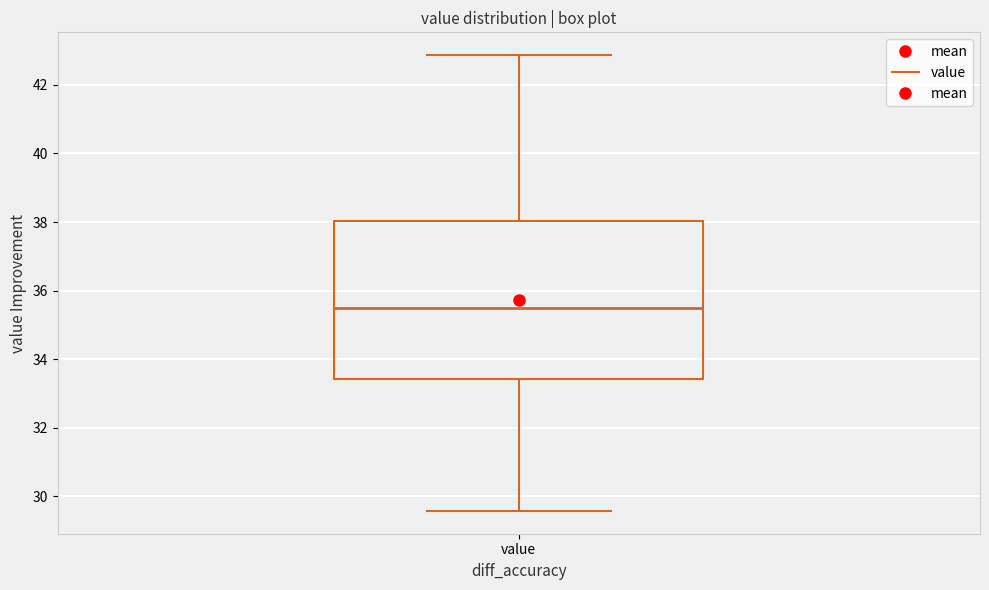

Where is the upper edge of the box for value on the y-axis? The values are not printed on the chart, so give them approximately, as read against the axis.

38.0